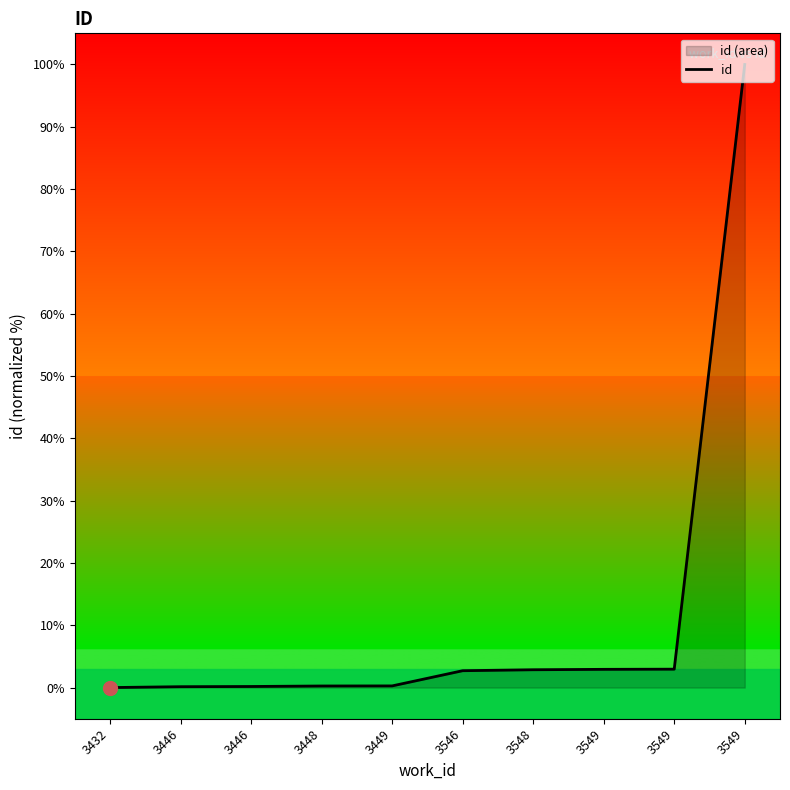

At which category does the chart reach its minimum across all series?

3432